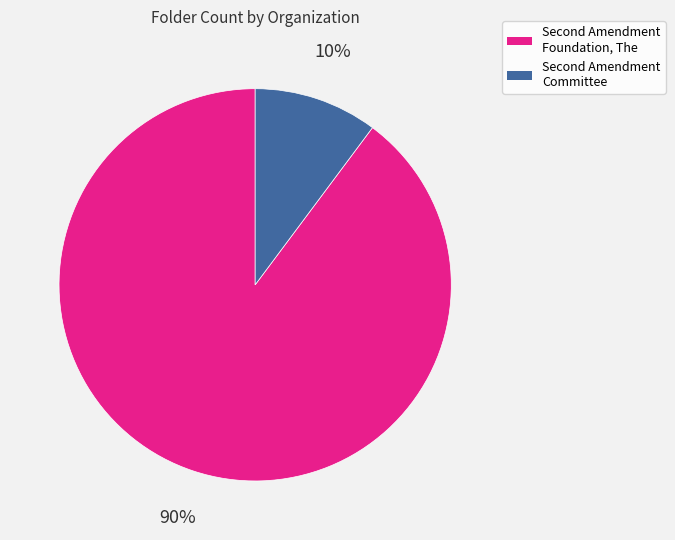

What is the largest slice in the pie chart?

Second Amendment Foundation, The